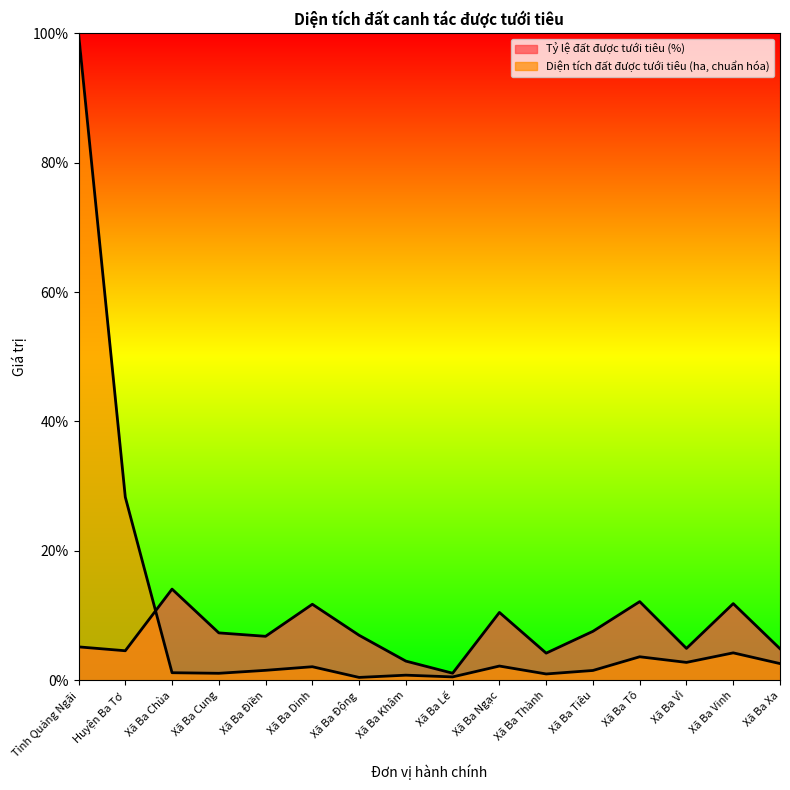

What is the total value across all series at Xã Ba Xa?

7.5